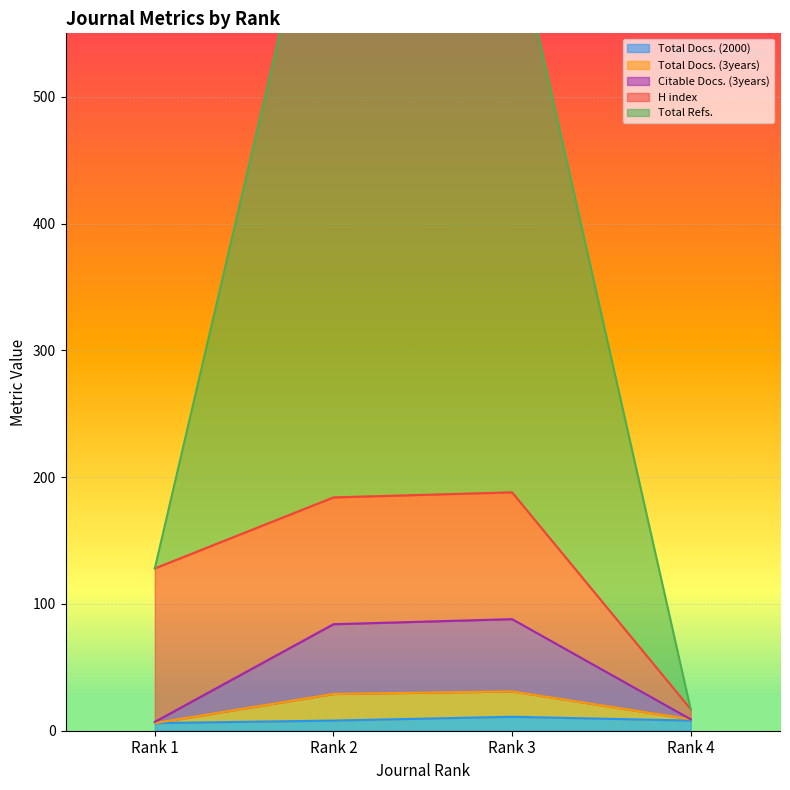

In Total Docs. (2000), how many points are higher than both neighbors (excluding endpoints)?

1